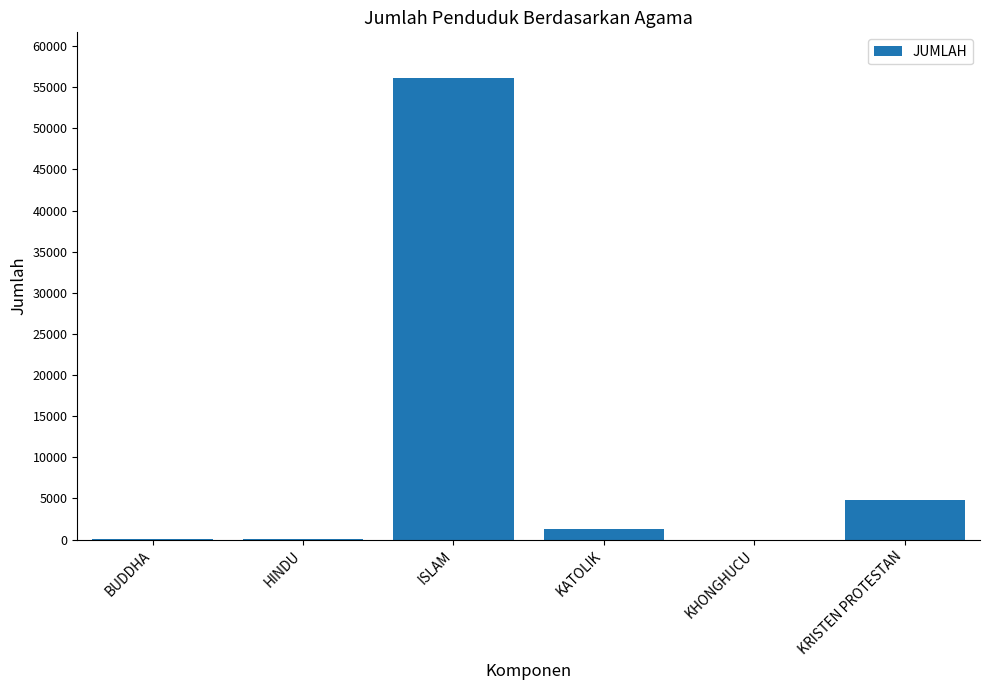

What is the sum of all values?

62452